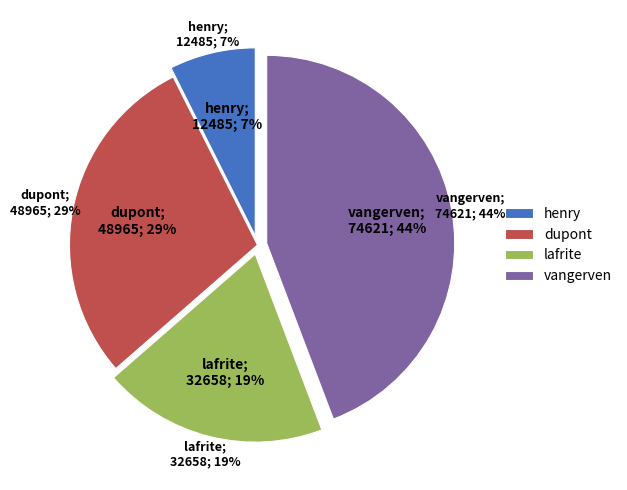

How much of the chart is everything except lafrite?

80.6%